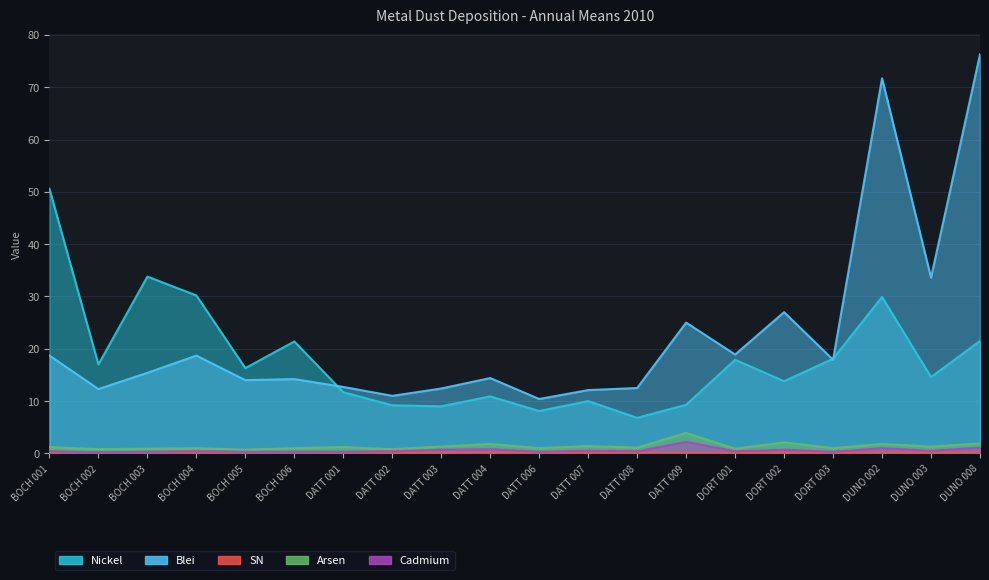

Which series has the widest spread of values?

Blei